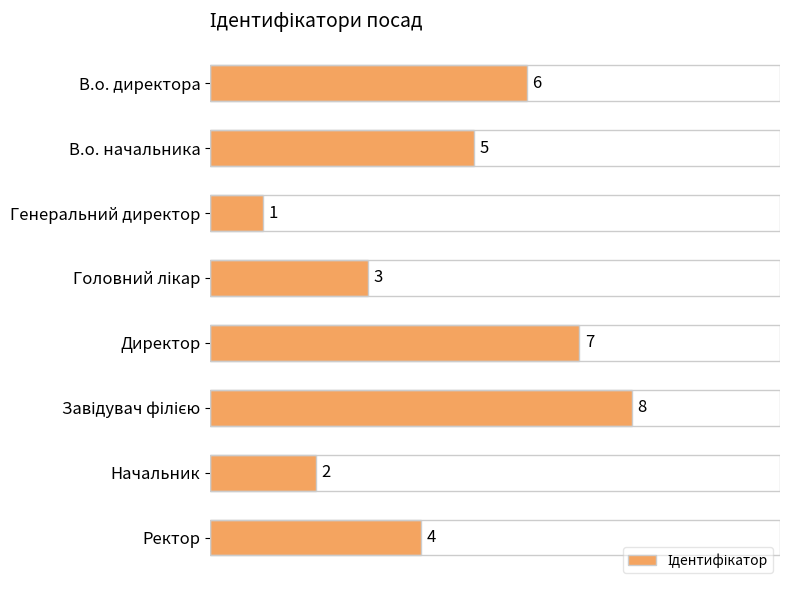

The chart shows a value of 1 at Генеральний директор. True or false?

True